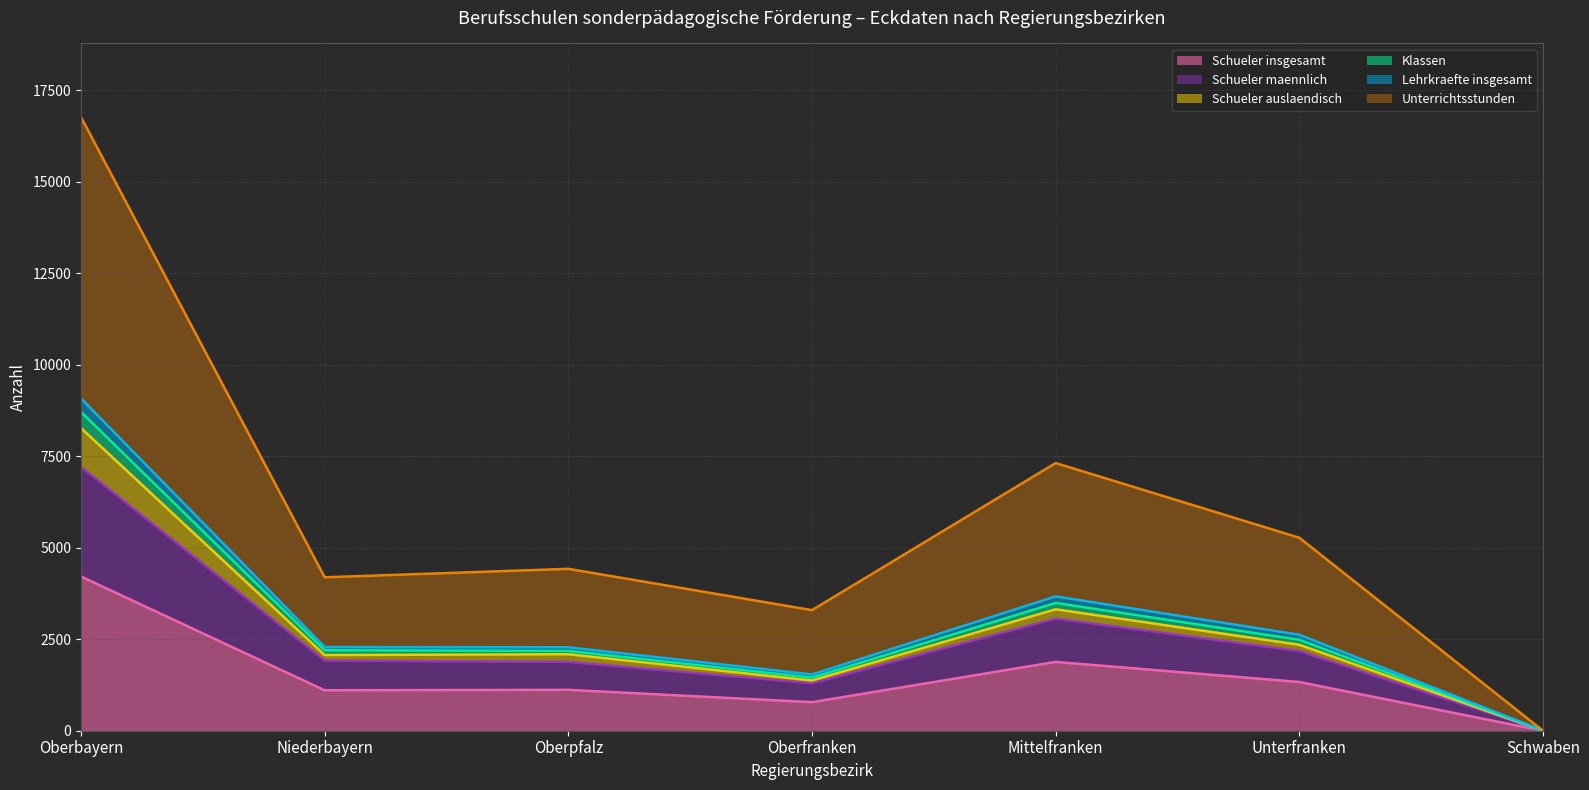

Where is the first local minimum for Klassen?

Oberfranken